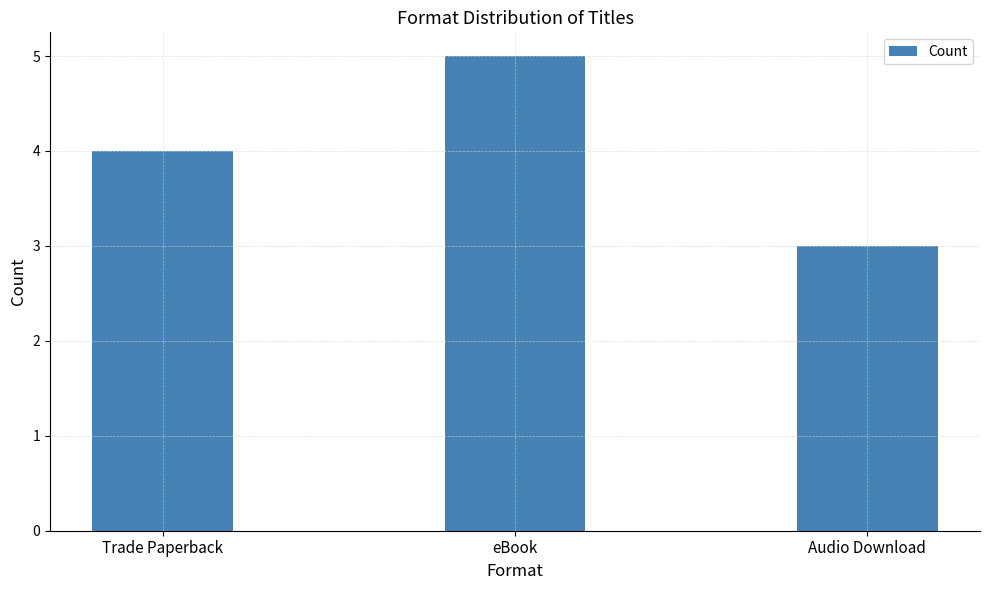

What is the ratio of the value at eBook to the value at Audio Download?

1.7